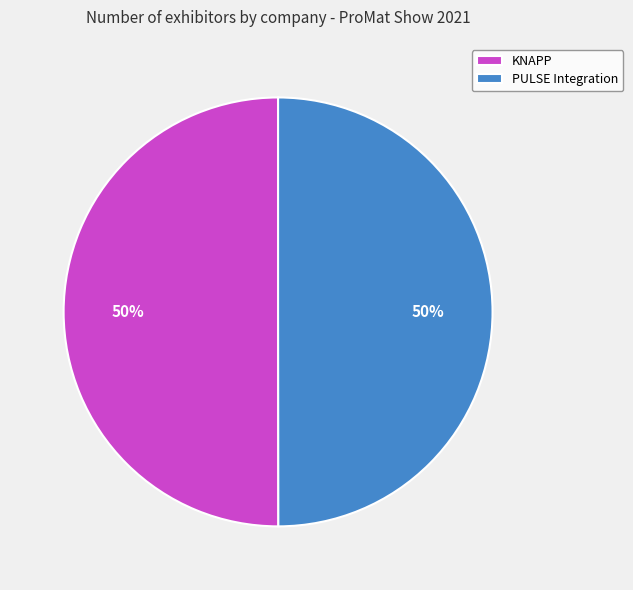

Is the sum of KNAPP and PULSE Integration greater than half?

Yes